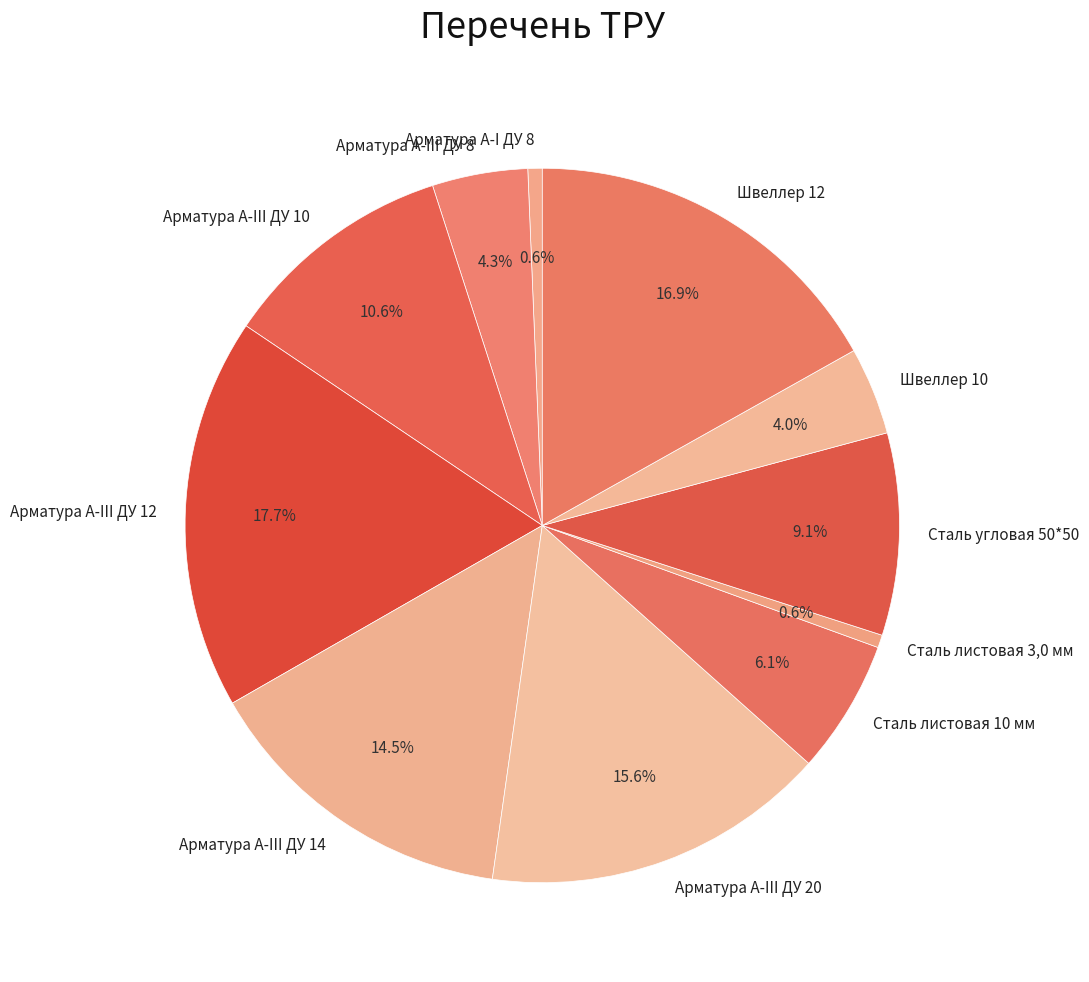

Does Сталь листовая 3,0 мм represent more than half of the total?

No